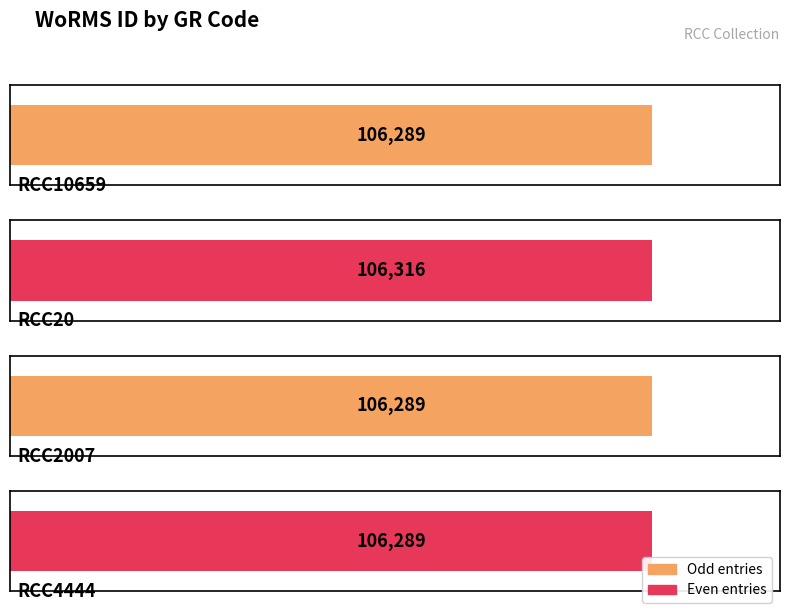

List the labels in order of value, smallest first.

RCC10659, RCC2007, RCC4444, RCC20